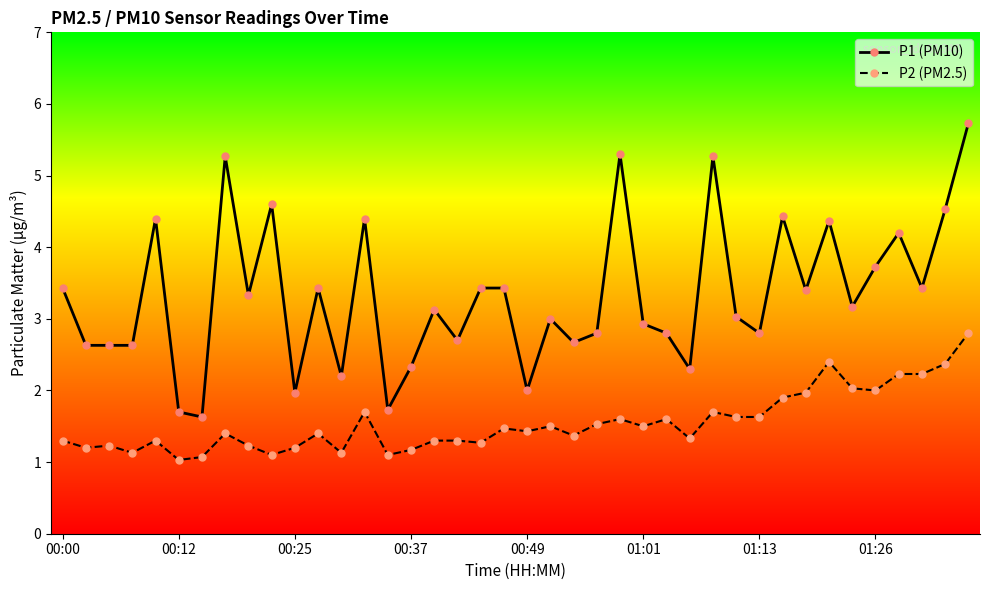

How many lines are shown in the chart?

2